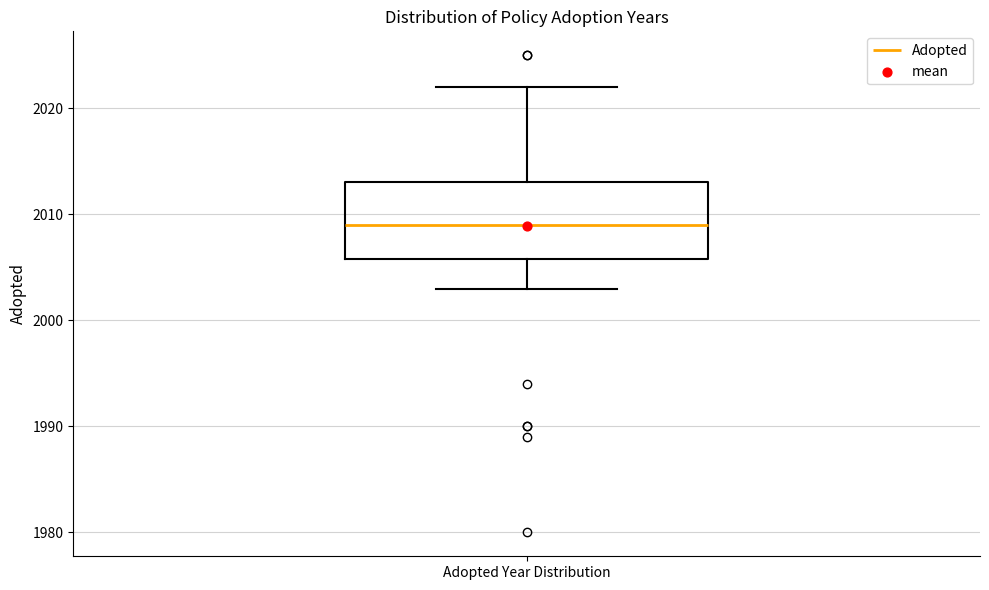

Transcribe this box plot: give where the median line is, the range the box spans, and where the two whiskers end, as read against the y-axis. The values are not printed on the chart, so give them approximately, as read against the axis.

median 2009, box 2006 to 2013, whiskers 2003 to 2022